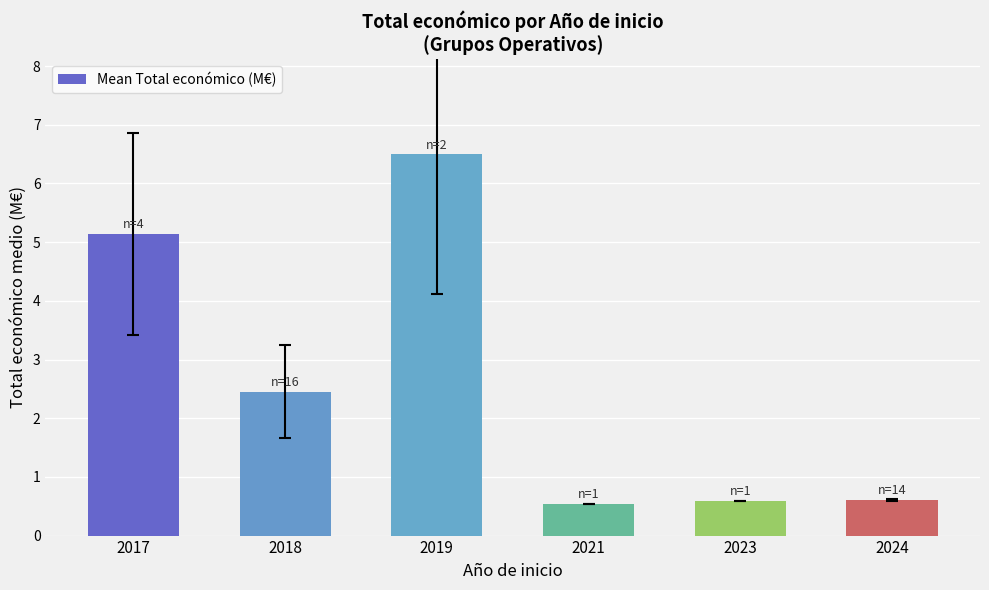

Between 2018 and 2017, which is larger?

2017